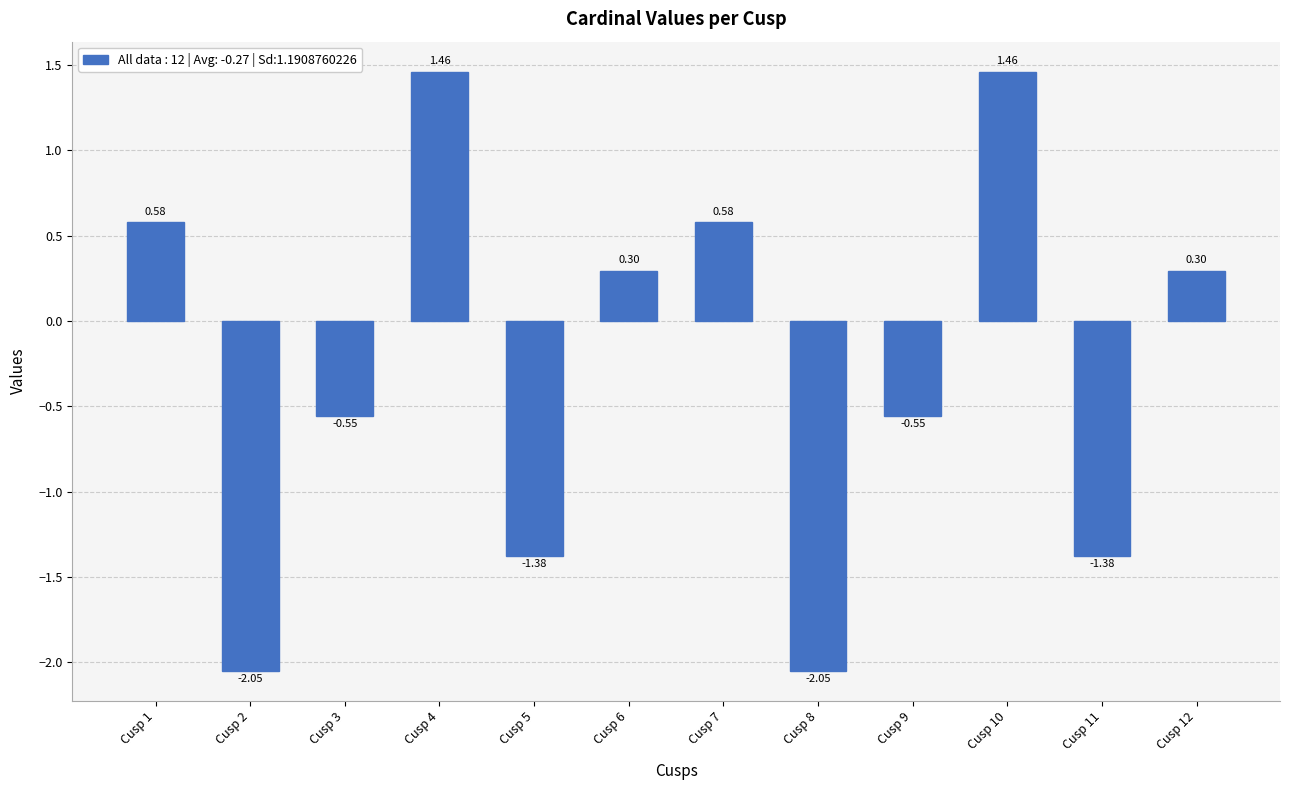

What is the difference between the maximum and minimum values?

3.5